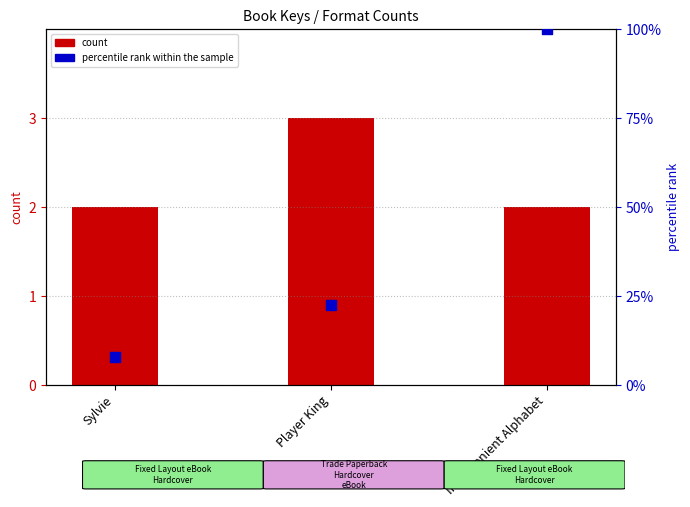

What are all the series names shown in the legend?

count, percentile rank within the sample